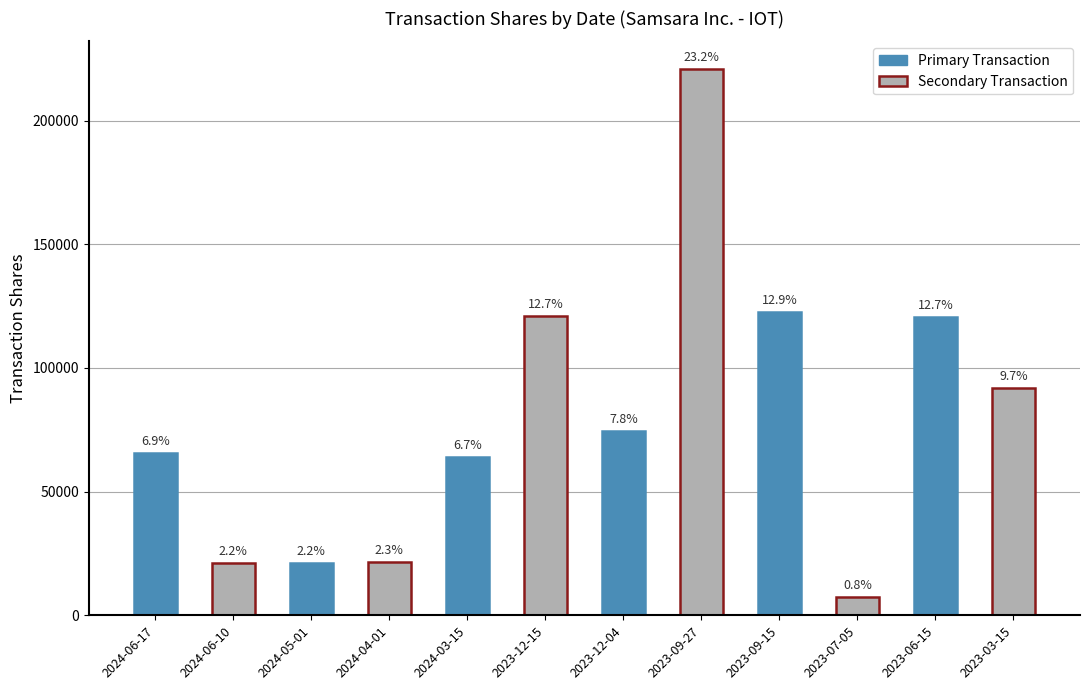

How many bars are there in total?

12